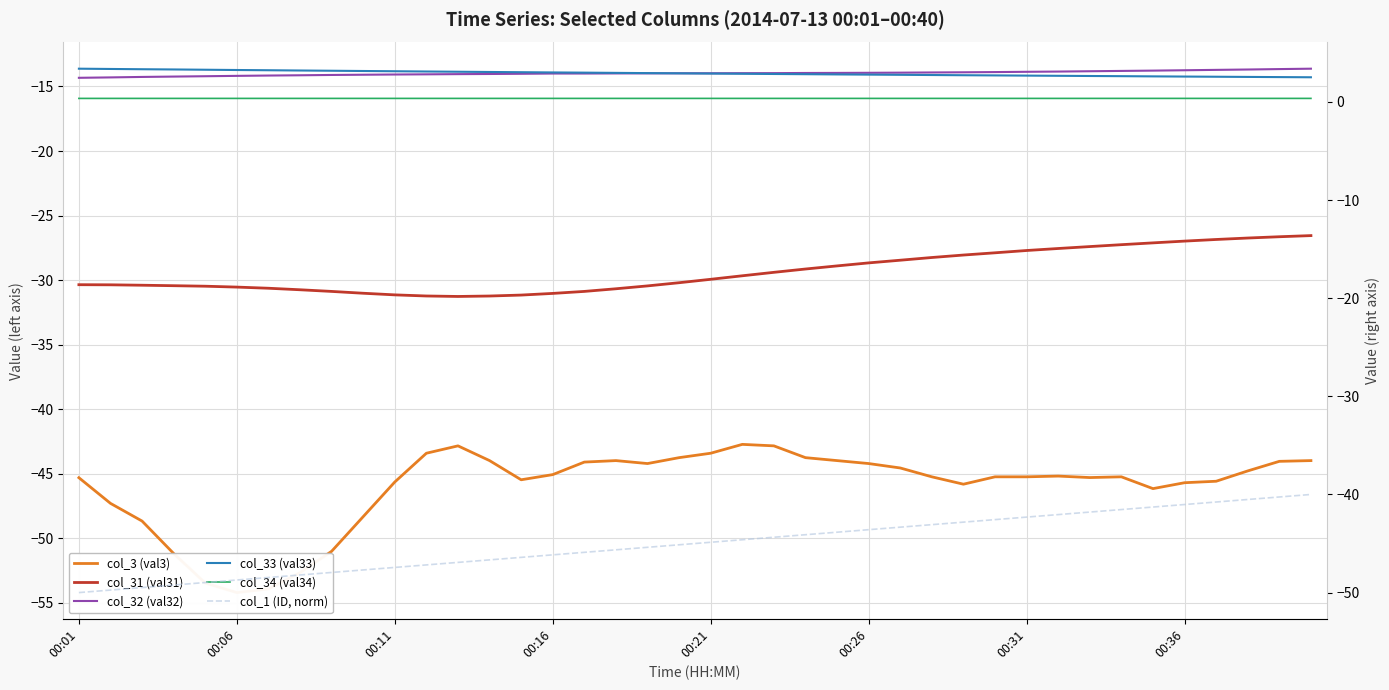

What is the minimum value for col_33 (val33)?

2.5